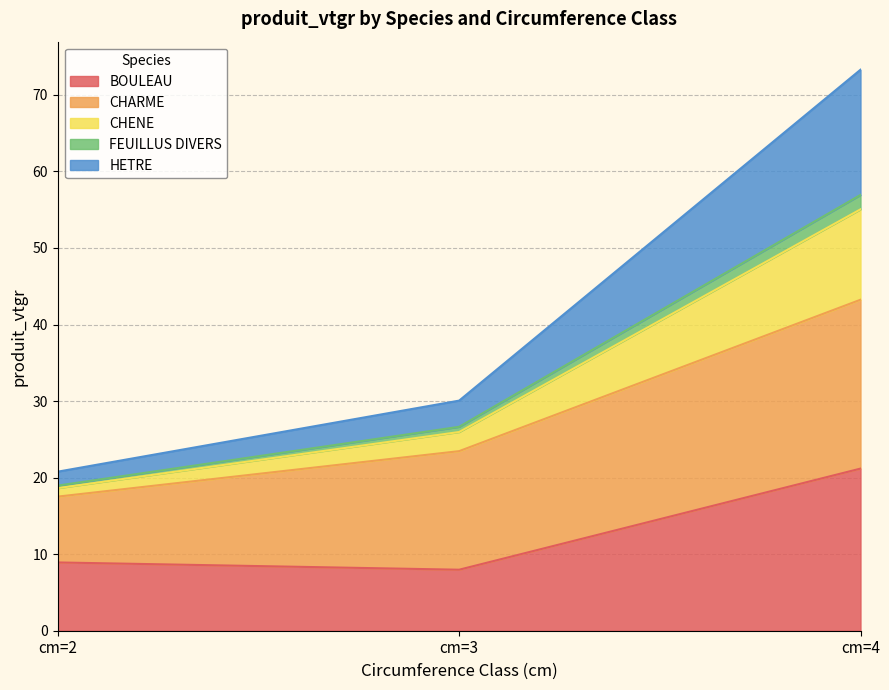

Is it true that BOULEAU equals 2.5 at cm=3?

False